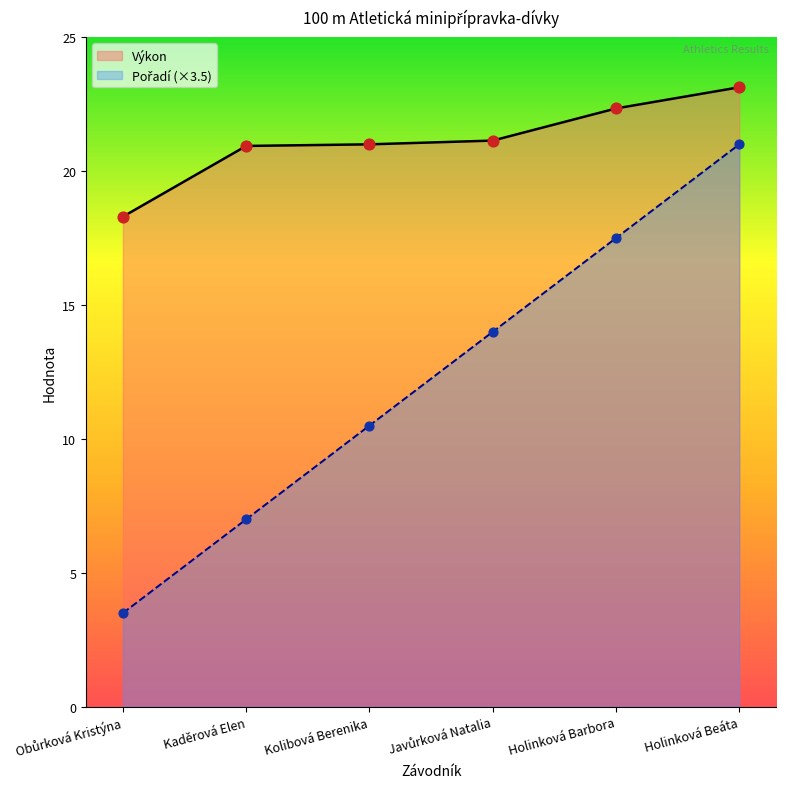

Which series contains the highest Y value?

Výkon